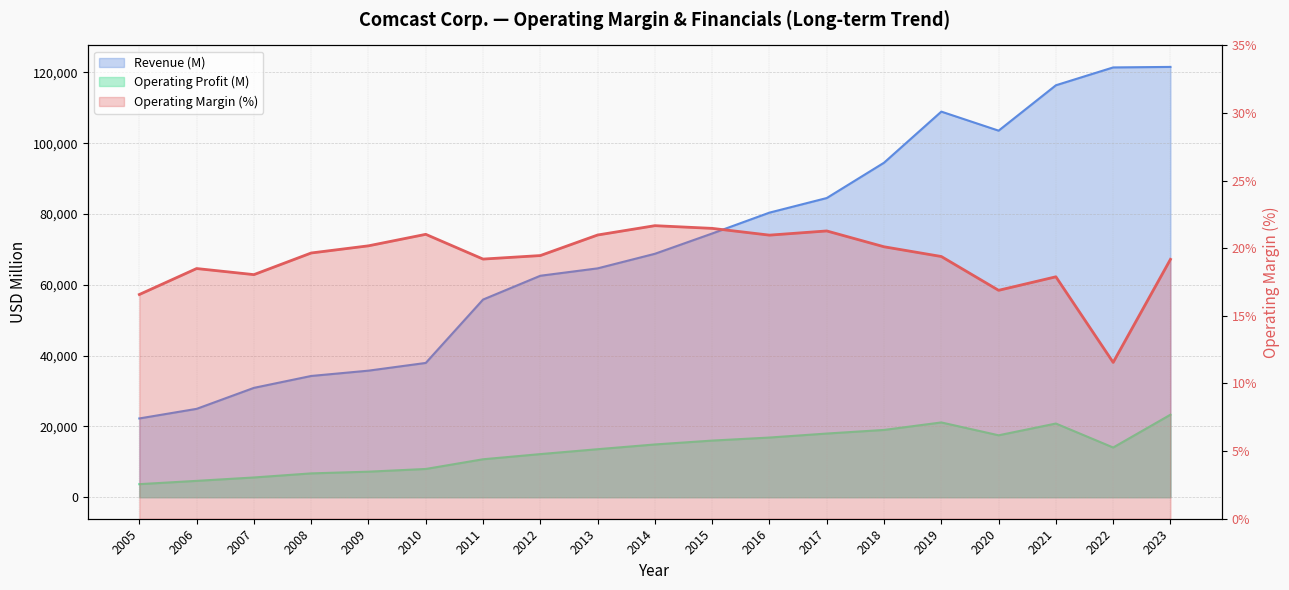

What is the spread (max minus min) of values at 2009?

35735.8